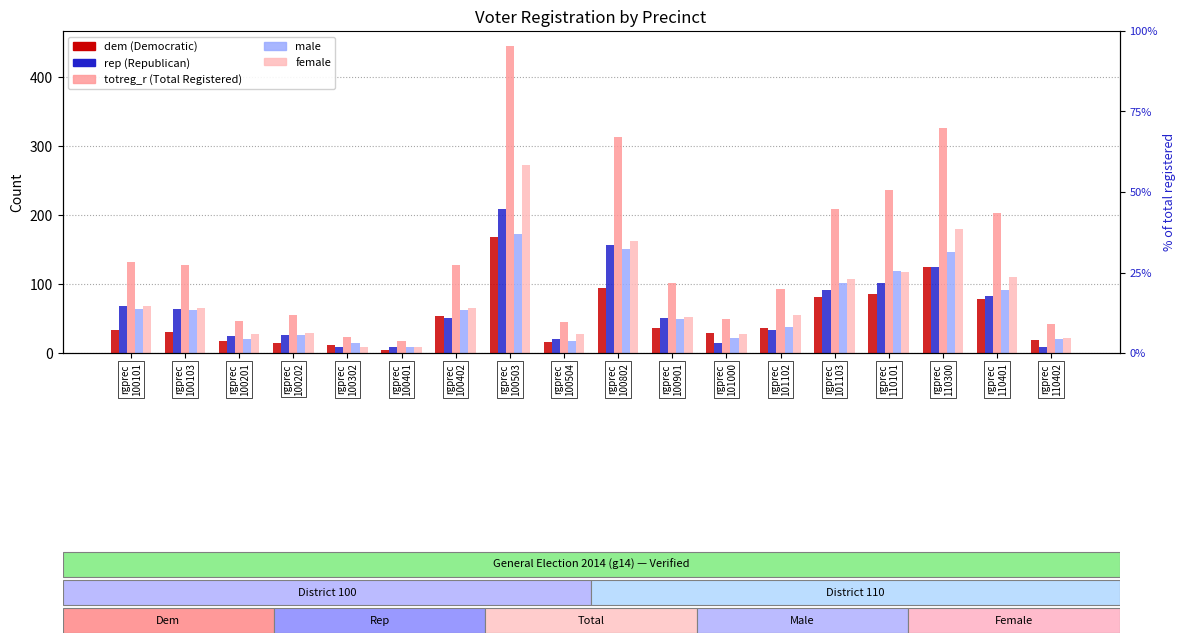

What is the difference between the second highest and minimum values in the female series?

171